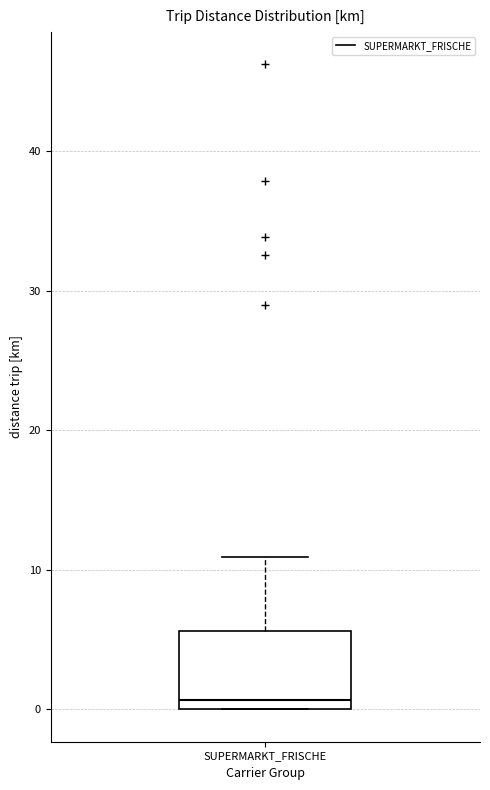

Transcribe this box plot: give where the median line is, the range the box spans, and where the two whiskers end, as read against the y-axis. The values are not printed on the chart, so give them approximately, as read against the axis.

median 1, box 0 to 6, whiskers 0 to 11